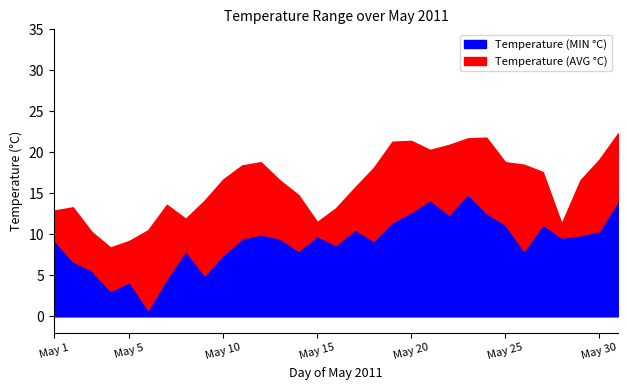

What is the sum of the Temperature (AVG °C) values at May 4 and May 14?

23.2